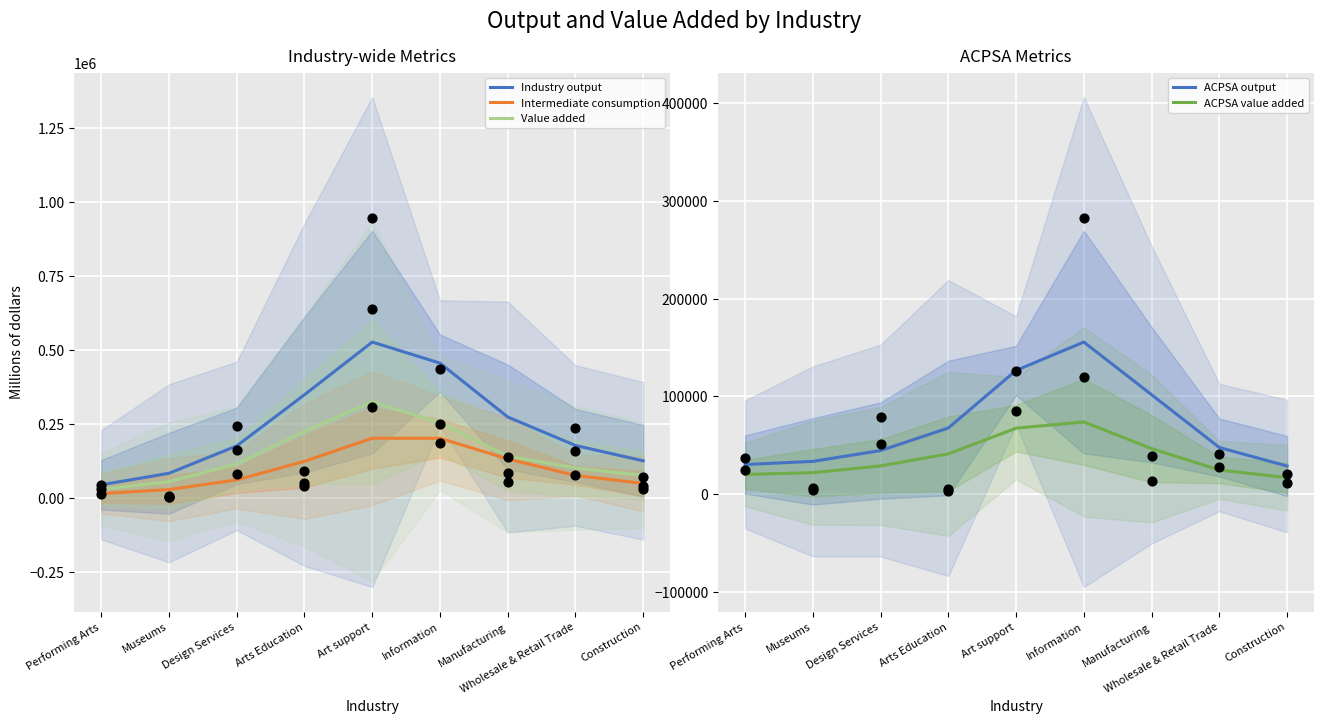

What is the total value across all series at Information?

1141778.1